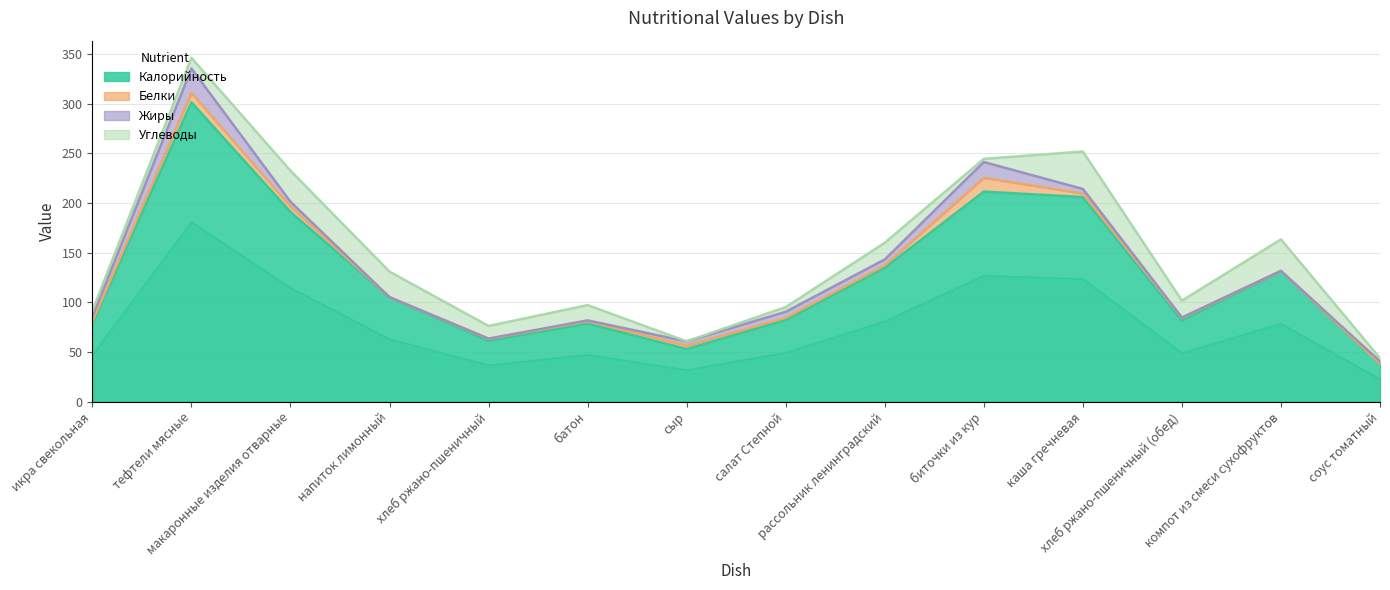

How many intersections are there between Белки and Жиры?

4